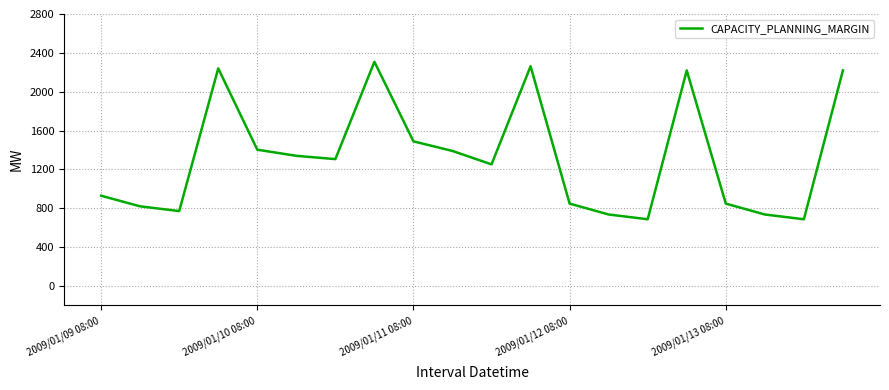

Reading right to left, what are all the values shown in this chart?

2219	687	736	848	2219	687	736	848	2262	1252	1390	1489	2308	1306	1340	1403	2240	771	820	929